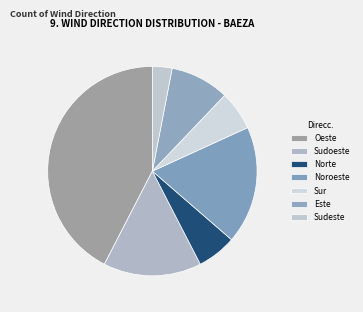

True or false: Este accounts for 9% of the total.

True